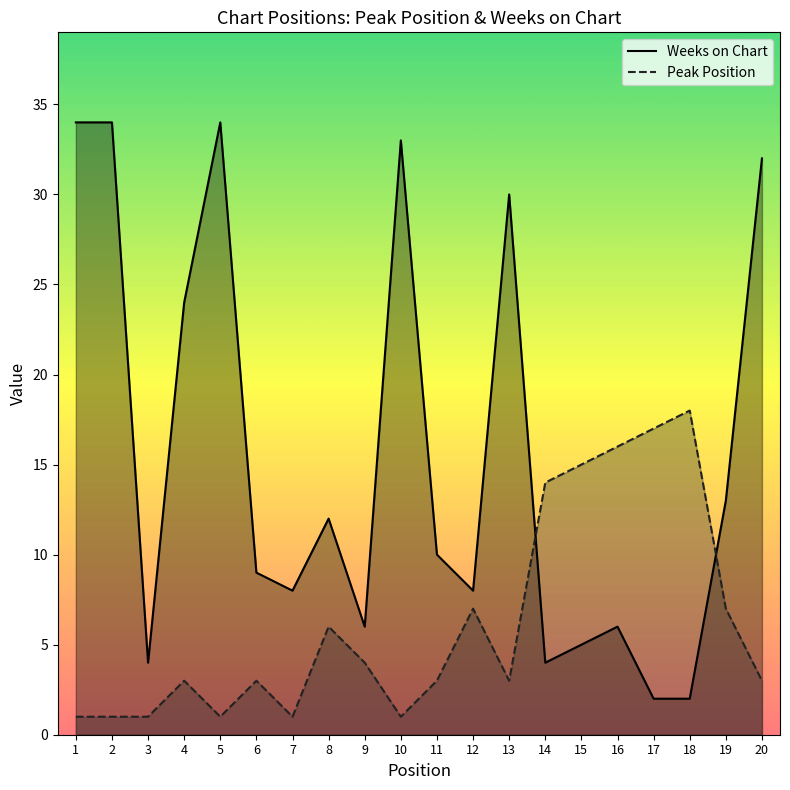

In Weeks on Chart, how many points are higher than both neighbors (excluding endpoints)?

5